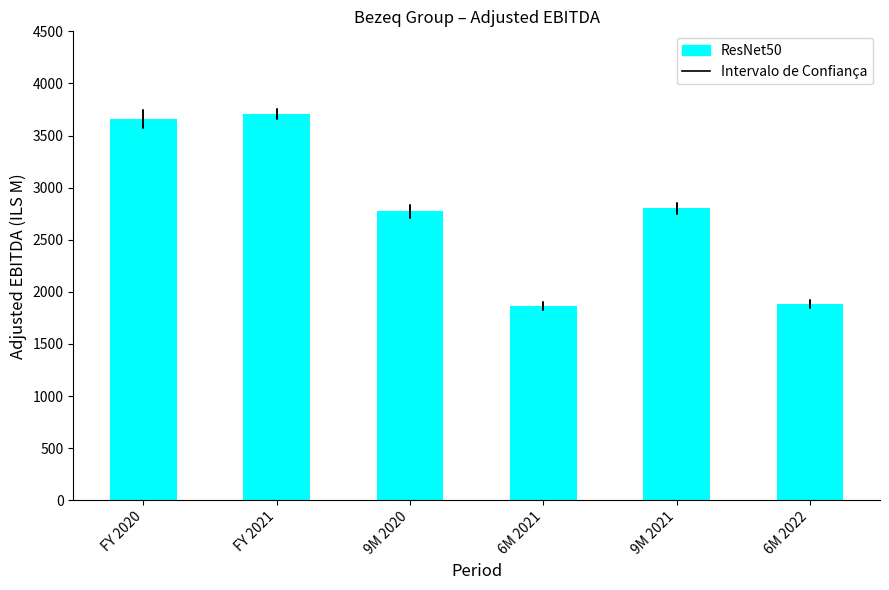

What is the difference between the values at 9M 2021 and 6M 2022?

918